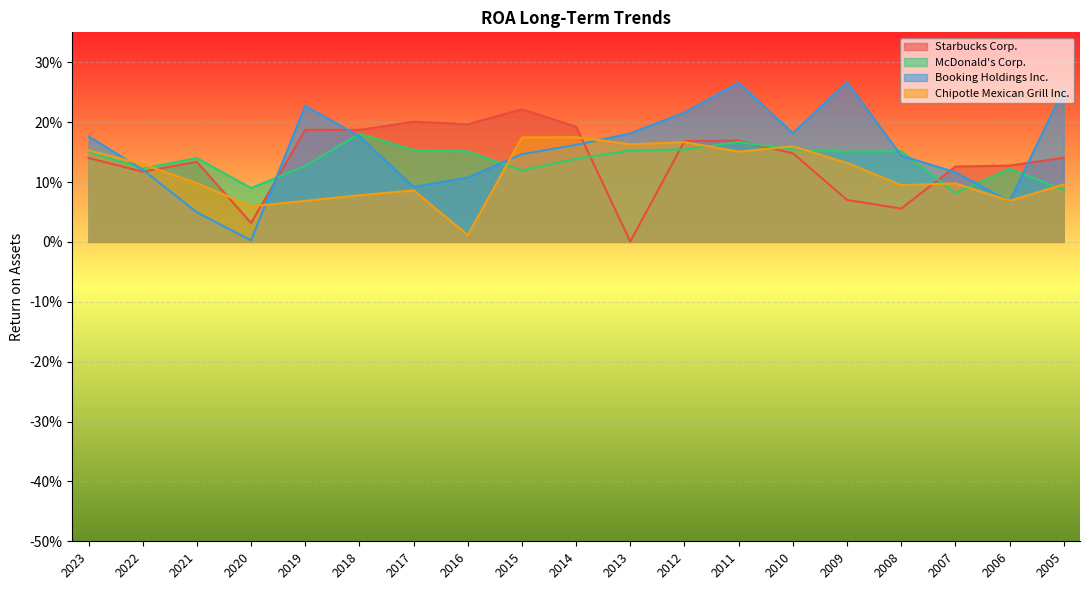

Does the chart display data point markers on the line(s)?

No